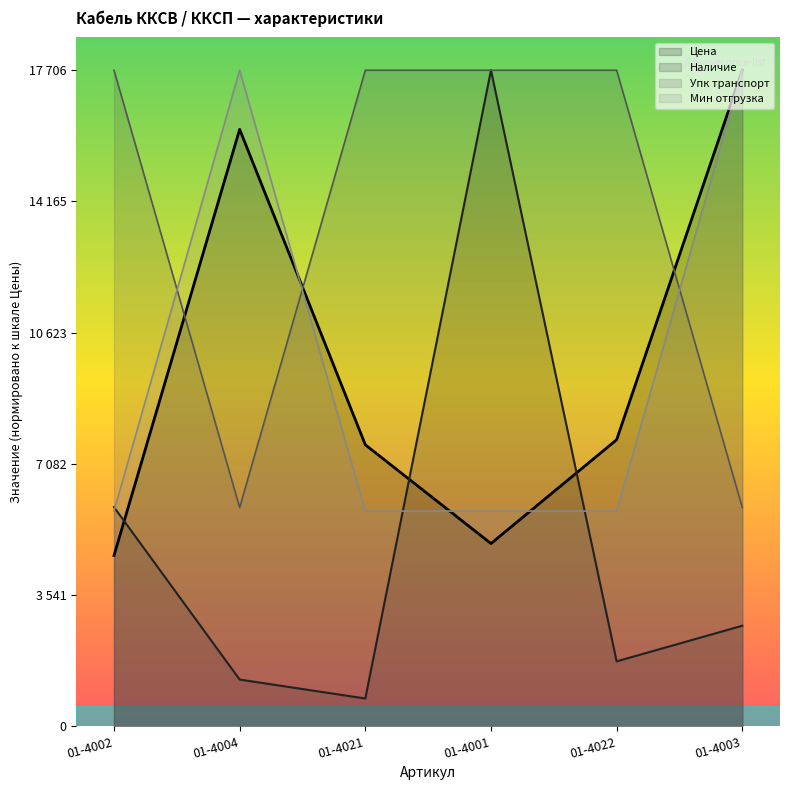

How many series are shown in this chart?

4